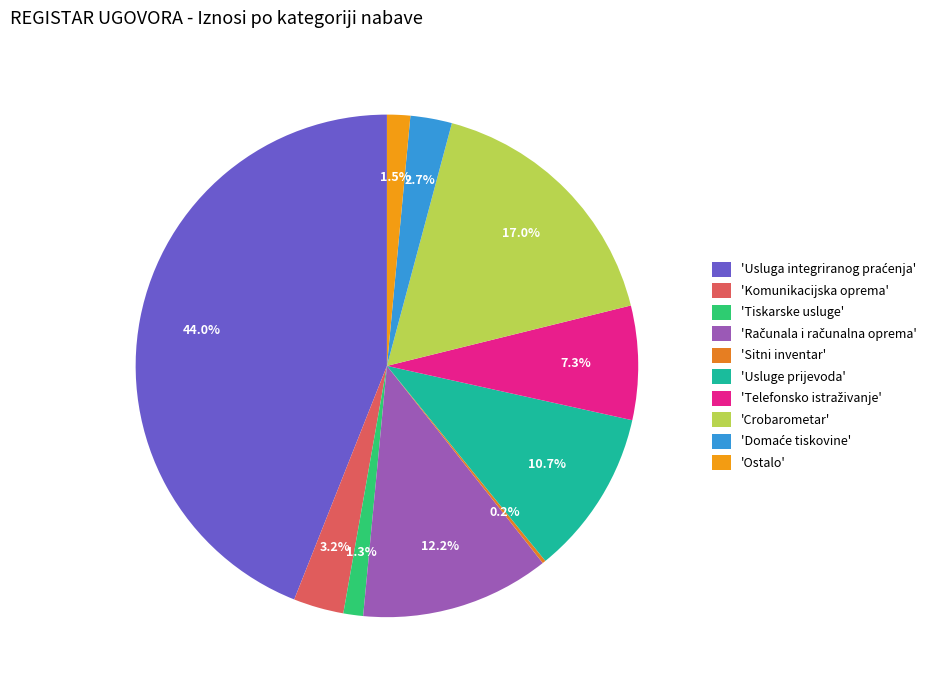

Which slice is the largest?

Usluga integriranog praćenja (ugovor)